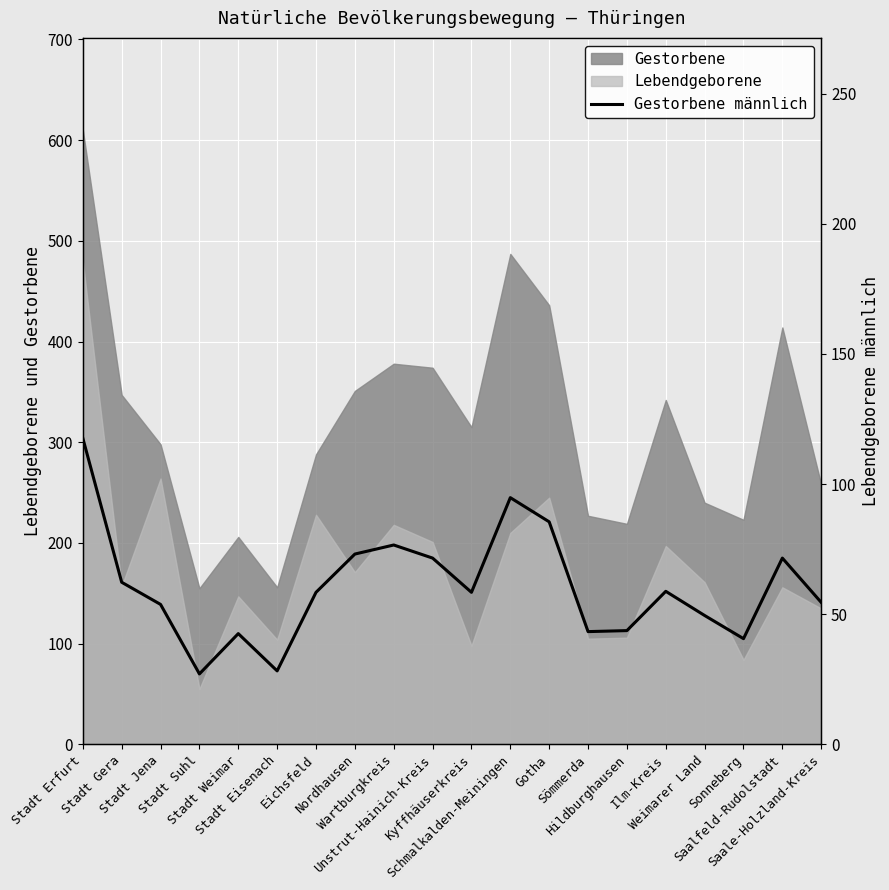

Which category has the highest value across all series?

Stadt Erfurt